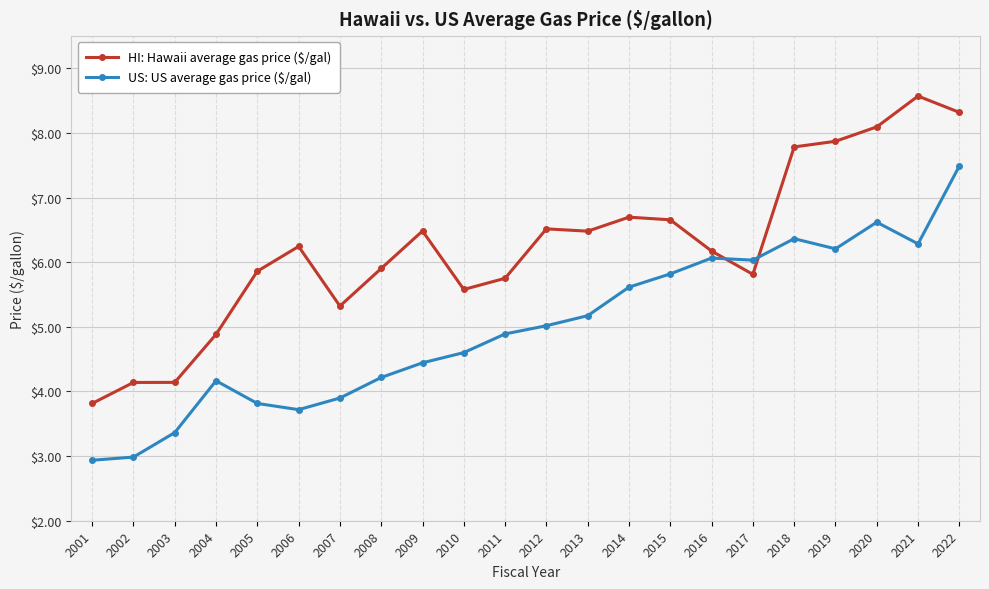

Is this an area chart (filled region under the line)?

No